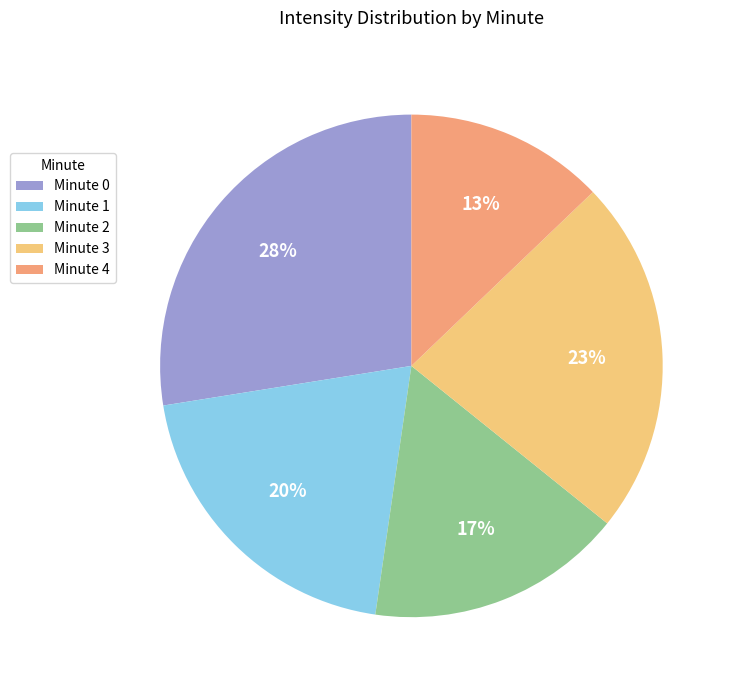

What is the ratio of the value at Minute 2 to the value at Minute 4?

1.3